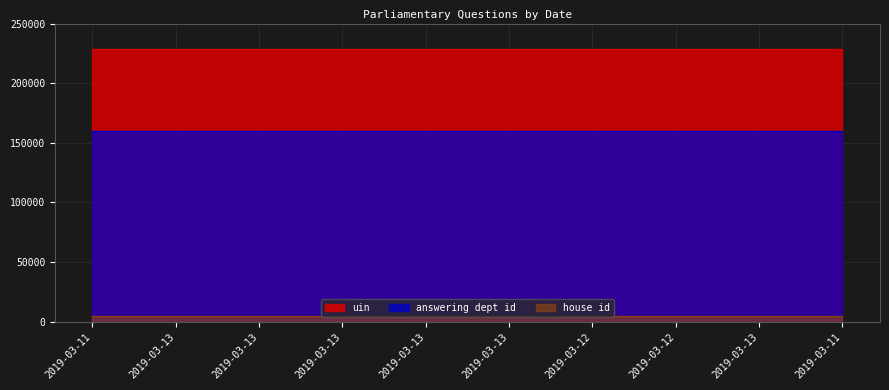

What is the label of the 4th point from the left?

2019-03-13